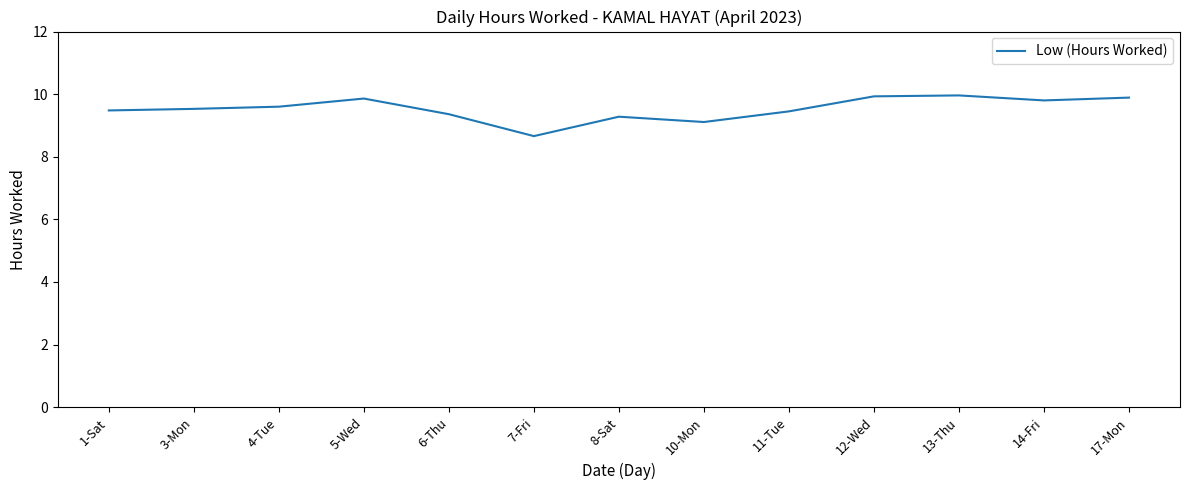

What position from the right is 13-Thu?

3